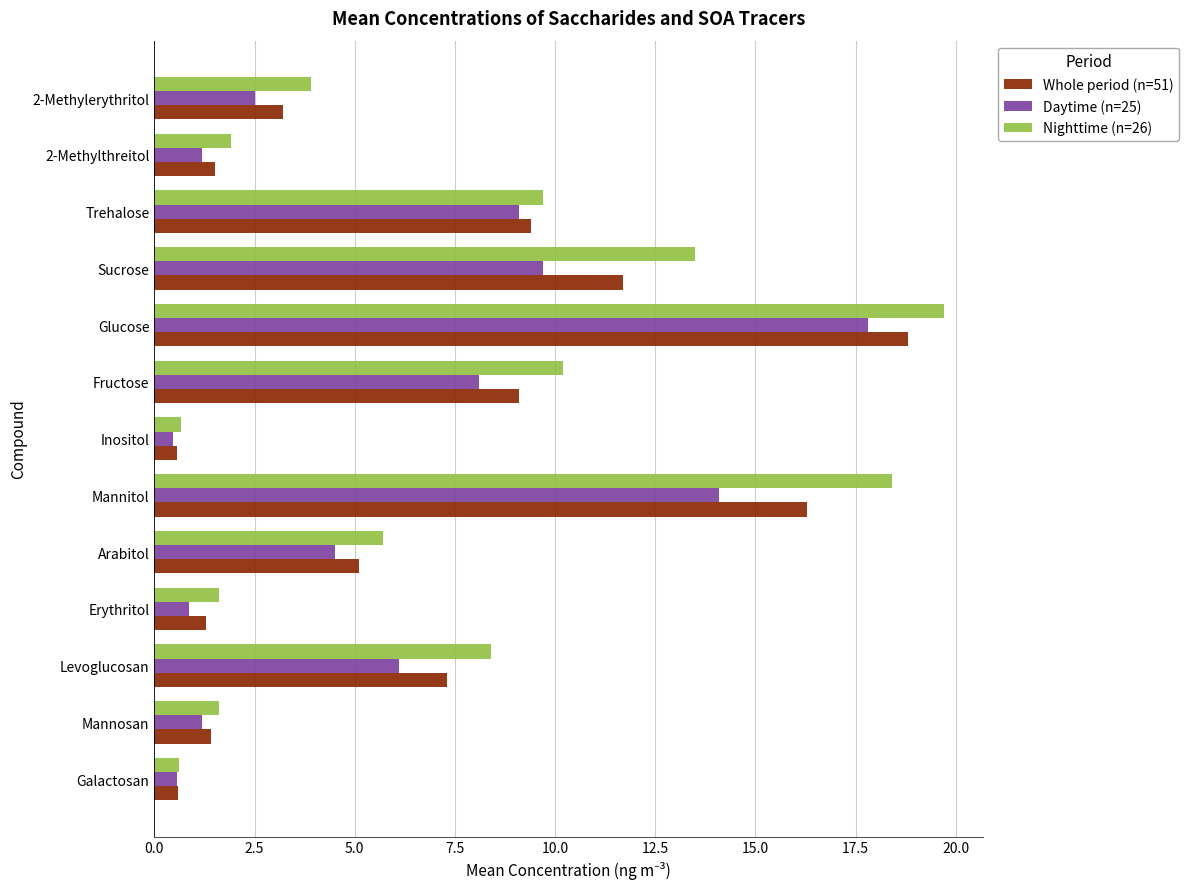

What is the approximate value of Nighttime (n=26) at Trehalose?

9.7